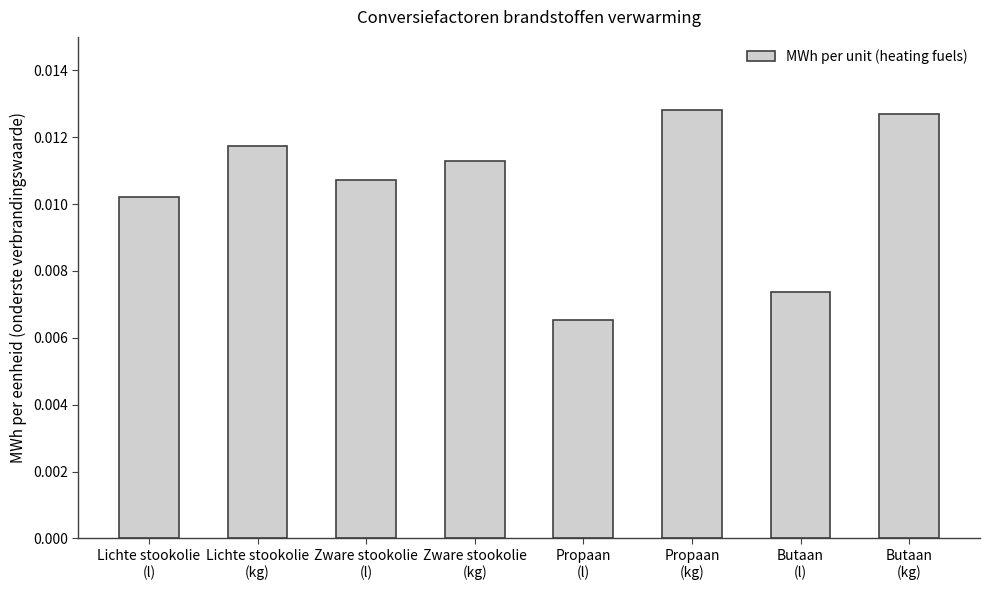

How many values are between 0 and 1?

8